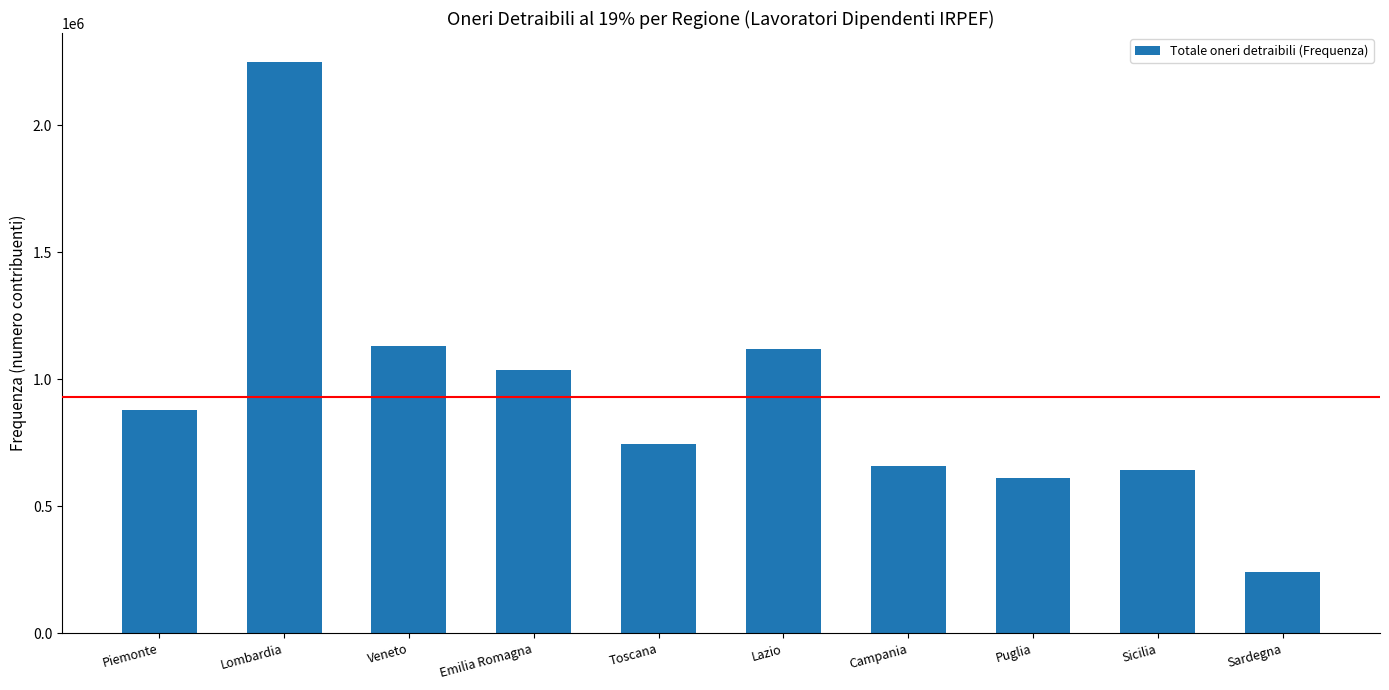

Is it true that the value at Veneto is 539421?

False